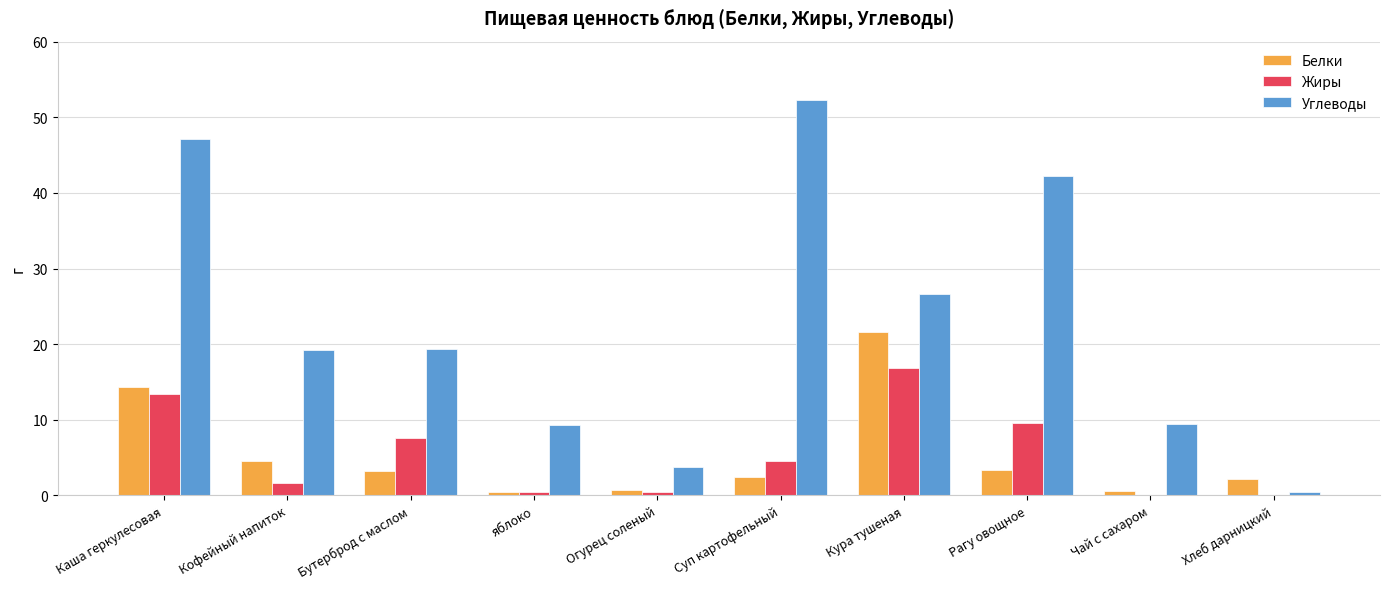

Between Кура тушеная and Чай с сахаром, which series saw the biggest shift?

Белки